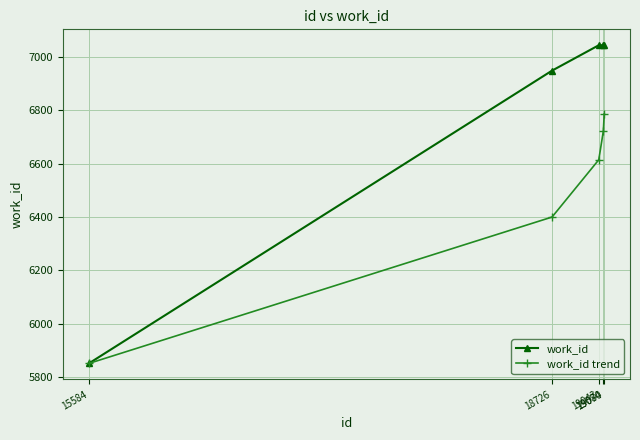

How many lines are shown in the chart?

2